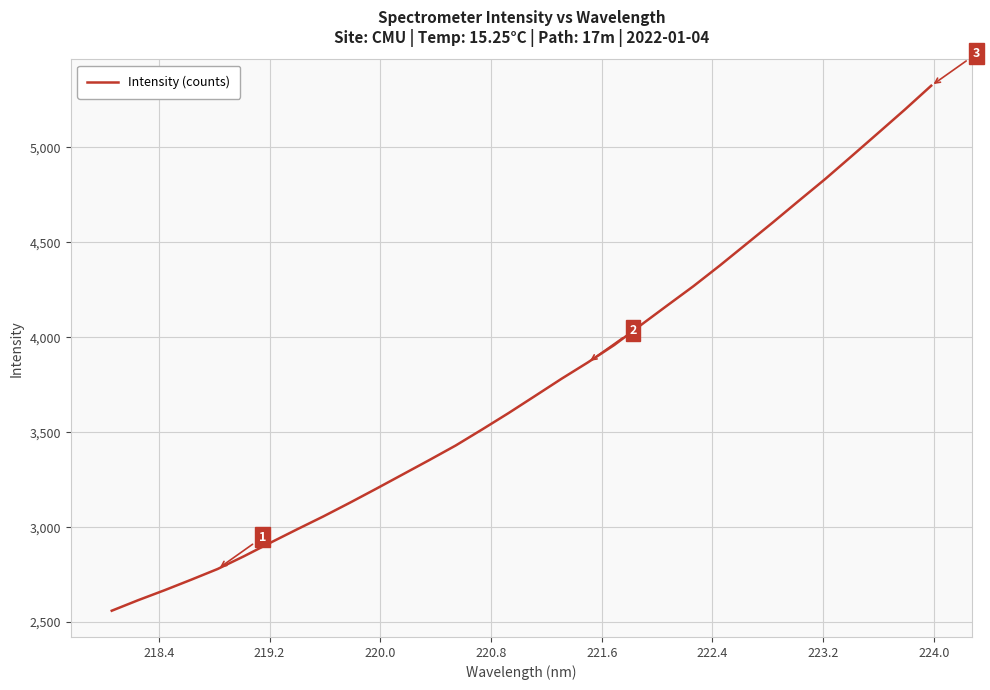

True or false: there are more than 0 points higher than both neighbors.

False